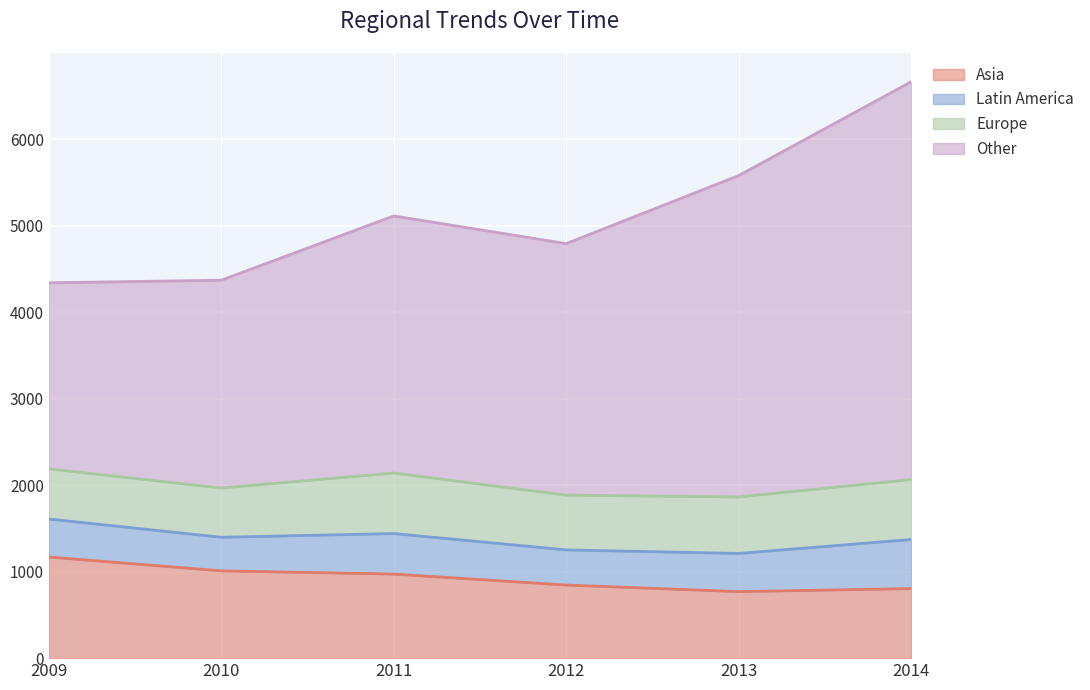

Which category has the lowest value in the Asia series?

2013